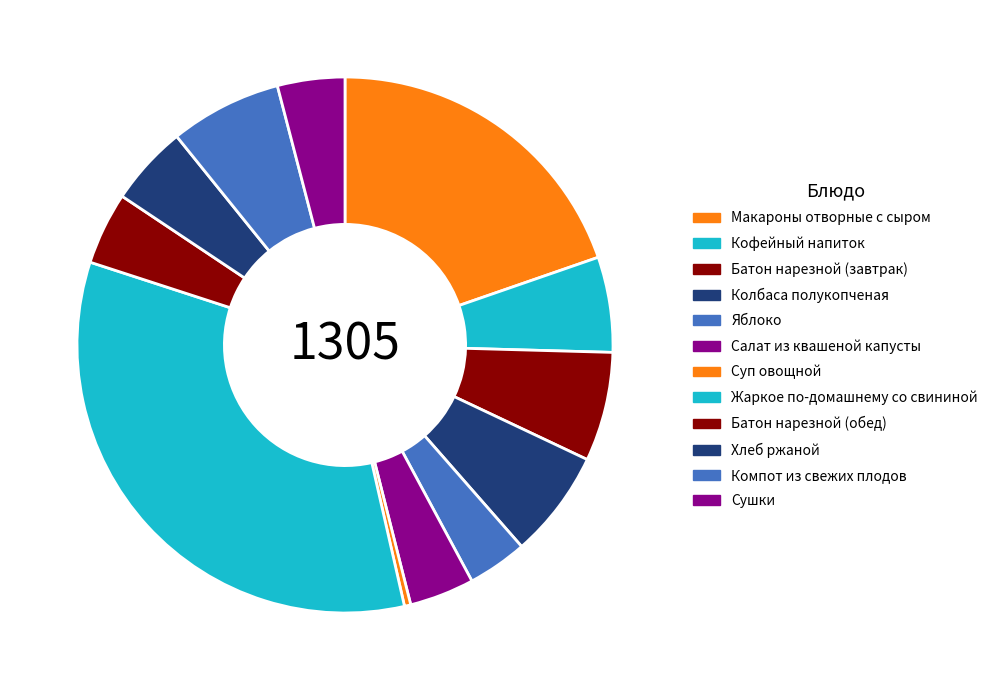

How many segments does this pie chart have?

12